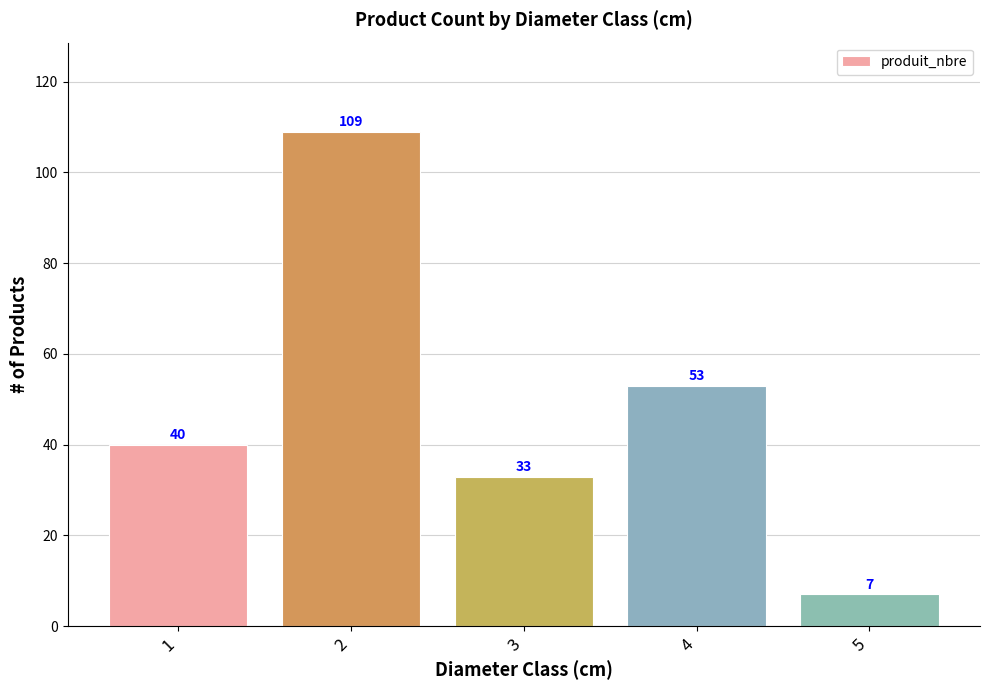

Rank the categories by value from highest to lowest.

2, 4, 1, 3, 5